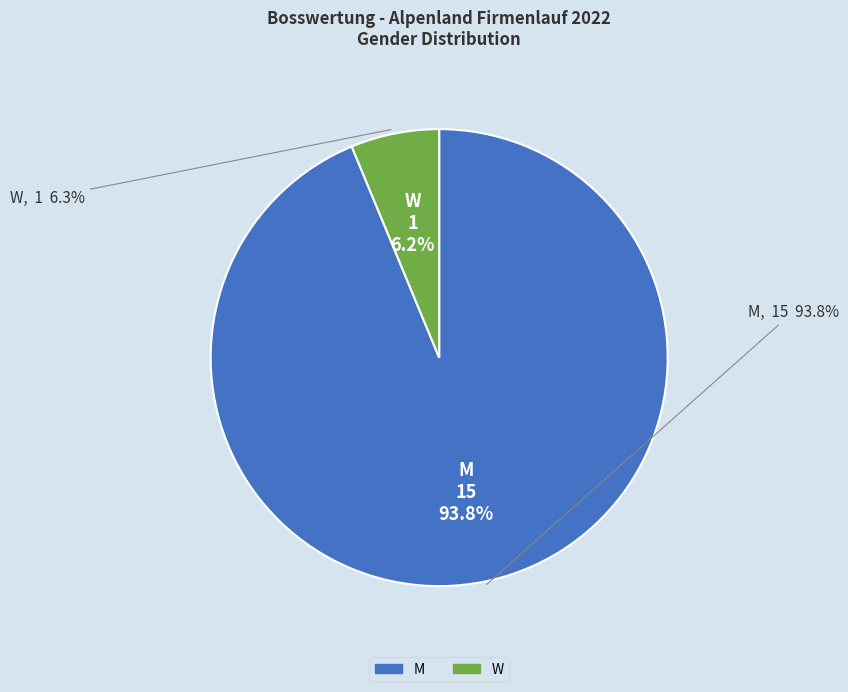

To the nearest percent, what portion does W represent?

6%